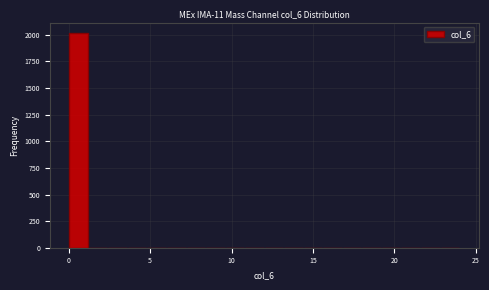

Around what value on the x-axis is the tallest bar? Give the approximate position of its centre, as read against the axis.

0.5